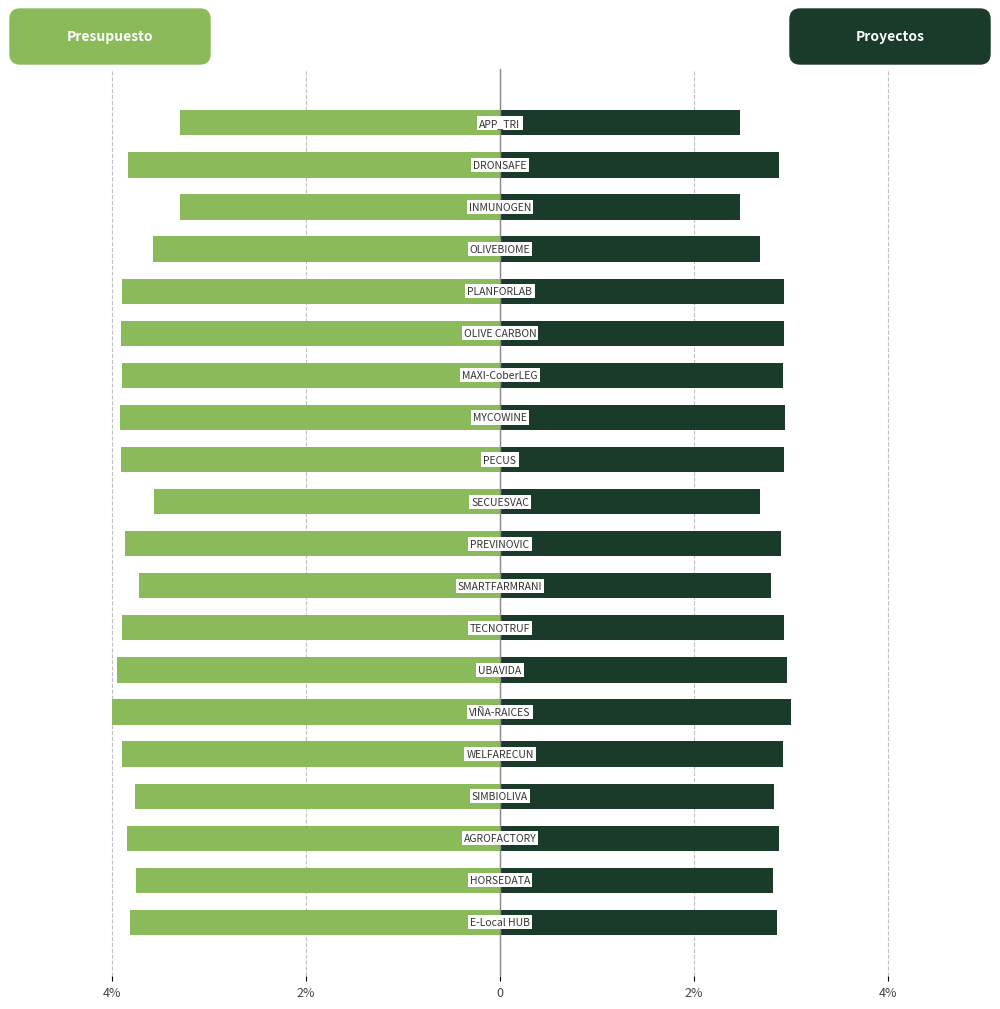

How many bars are there in total?

40